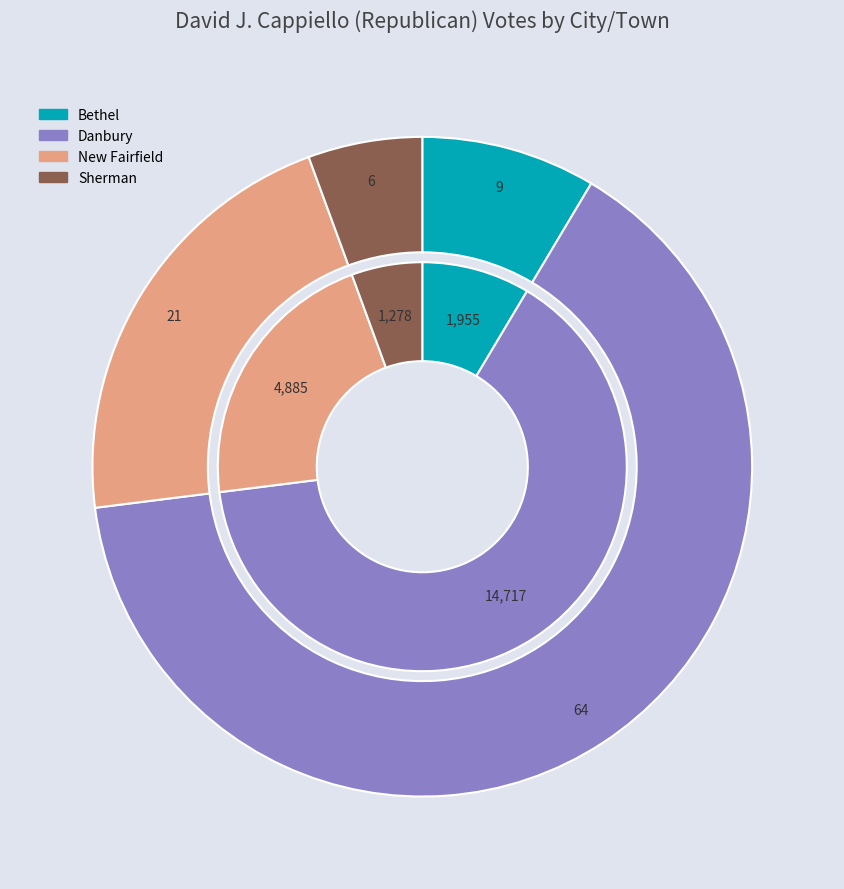

Which category has the smallest portion of the pie?

Sherman